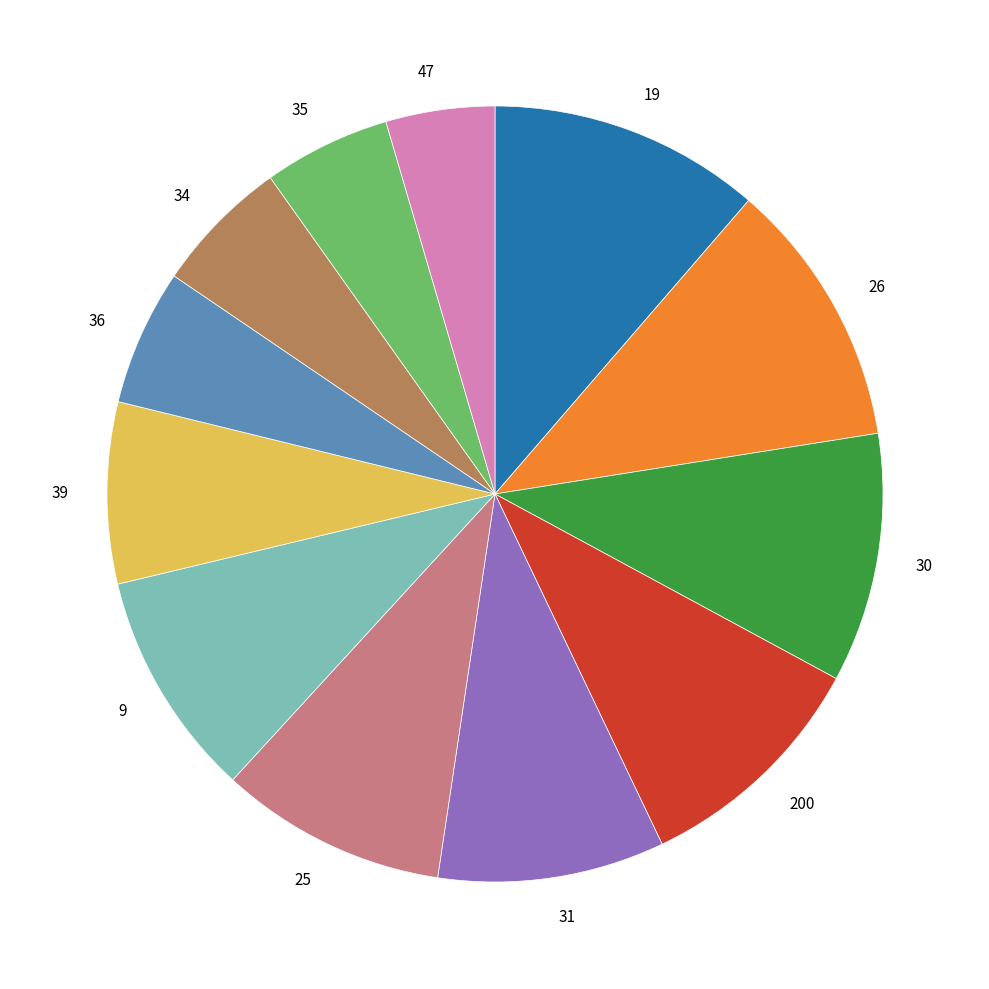

The 9 slice represents 9% of the pie. True or false?

True